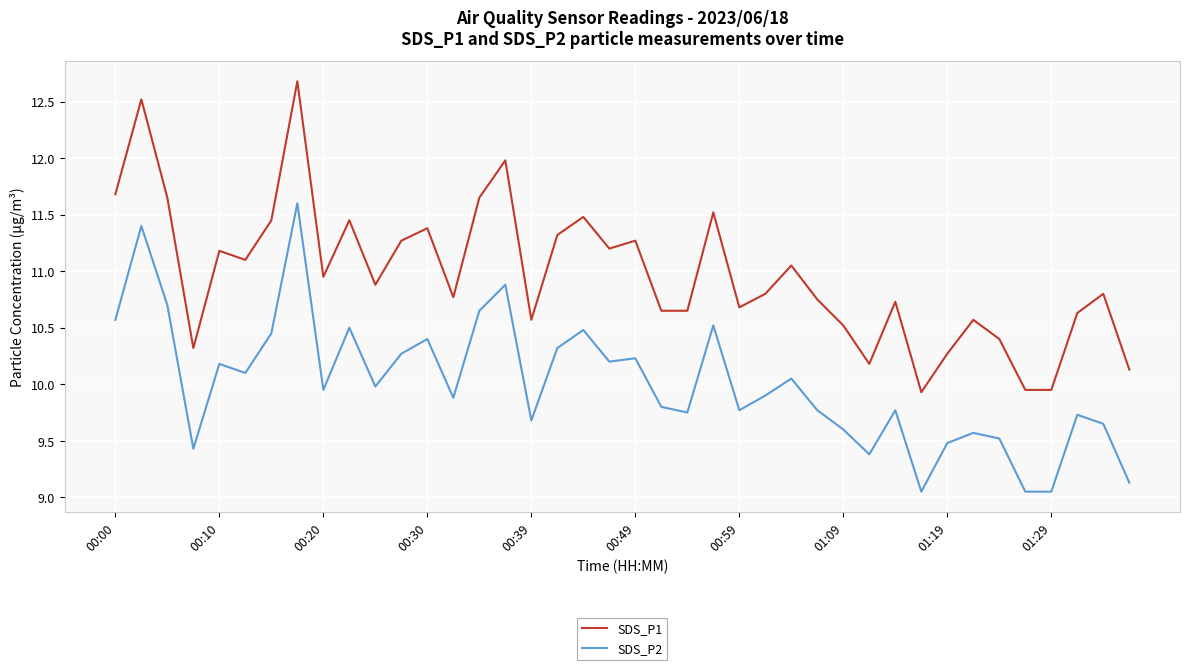

True or false: SDS_P1 and SDS_P2 cross at least once.

False